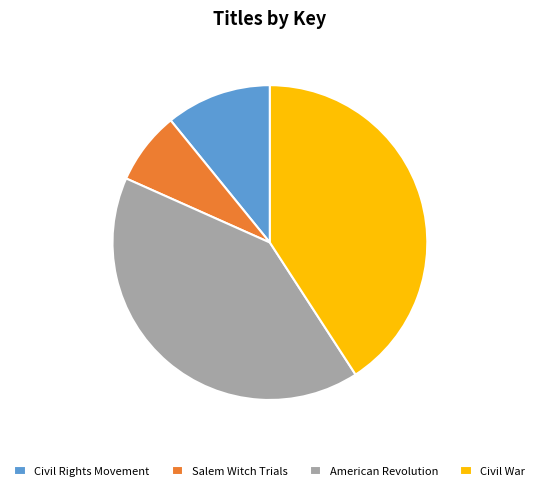

What is the smallest slice in the pie chart?

Salem Witch Trials